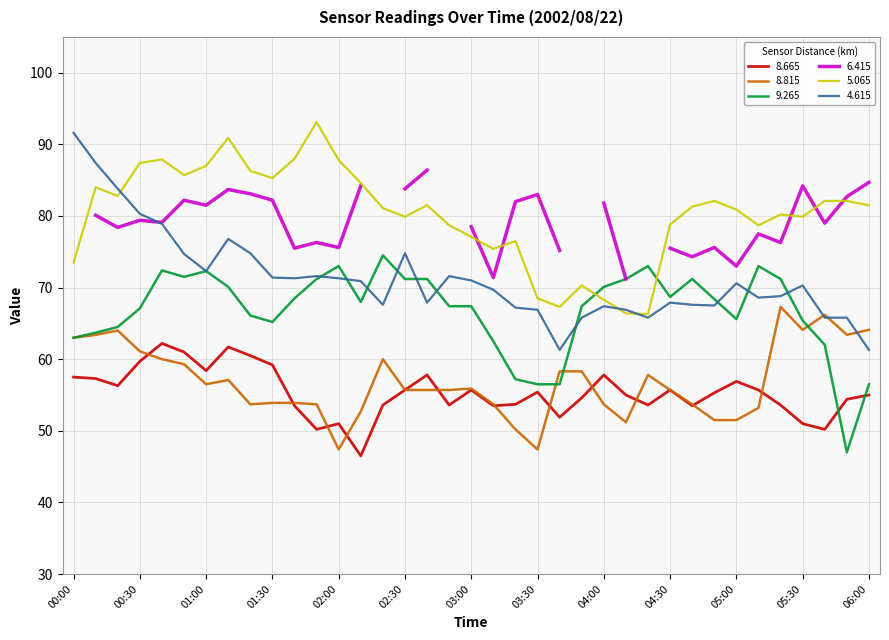

Which series has the largest range (max minus min)?

4.615